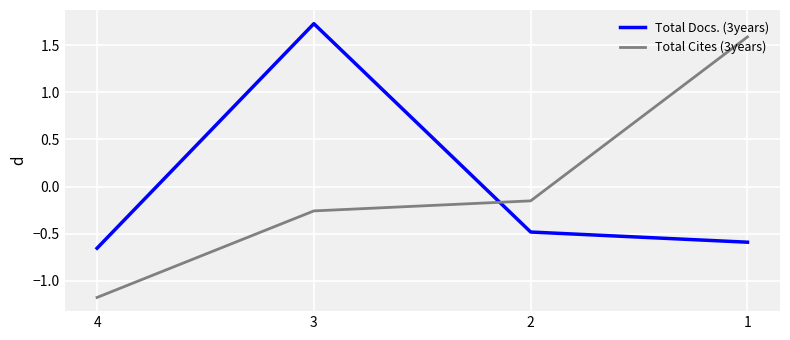

True or false: Total Docs. (3years) has a value of -0.7 at 2.

False